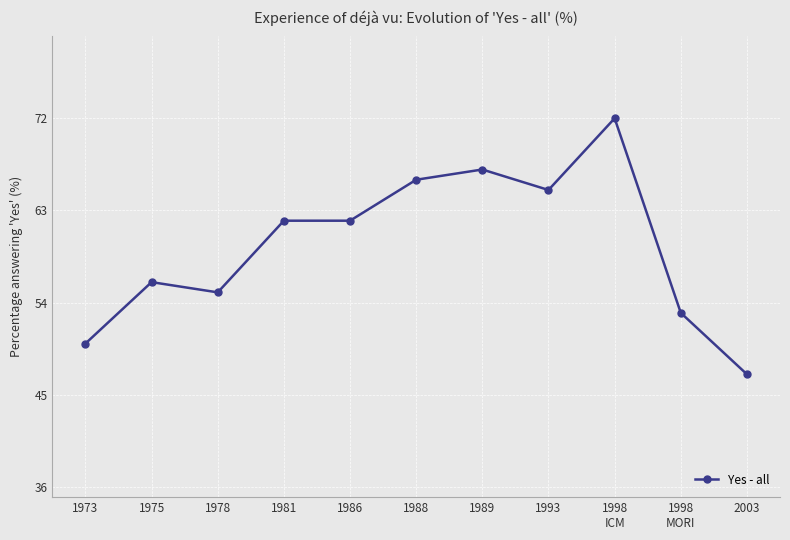

What value does the data have at 1978, to the nearest 5?

55